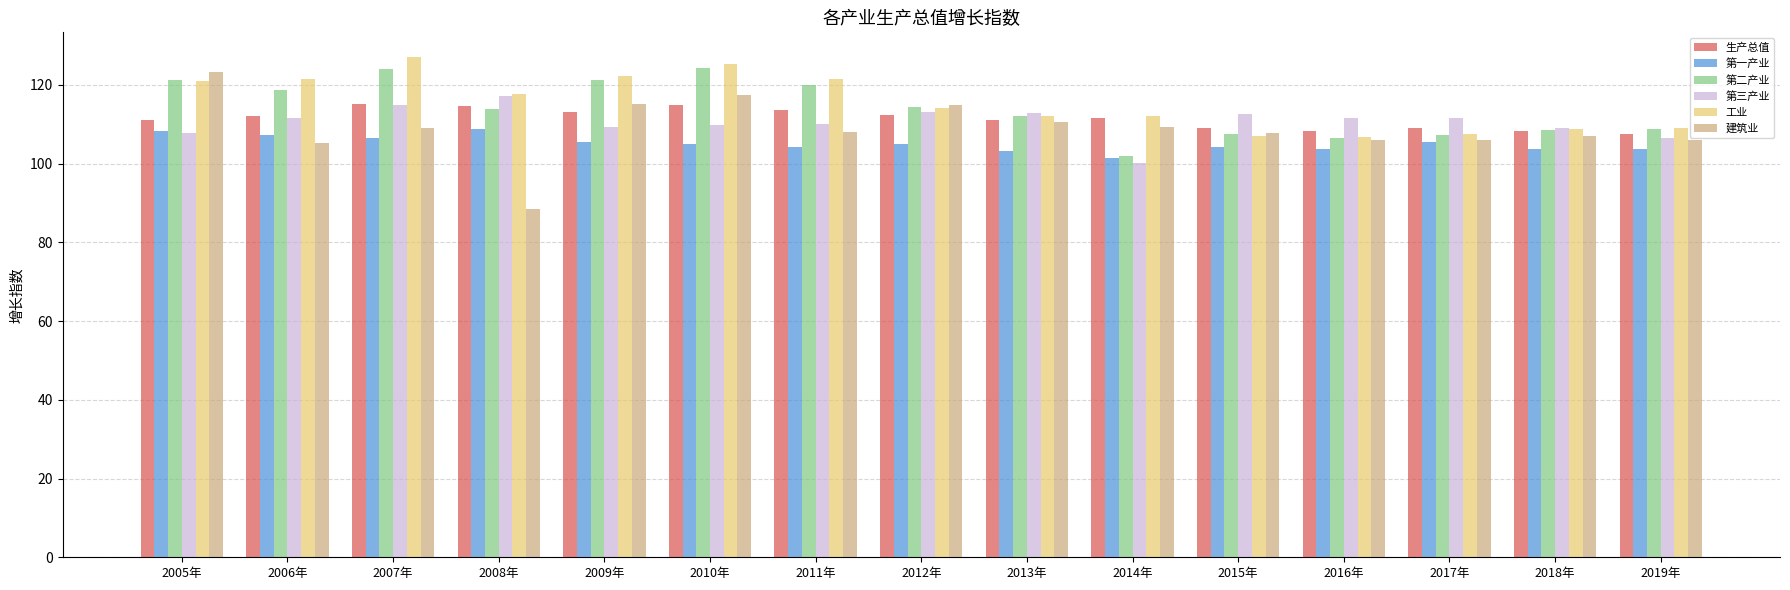

Does the chart contain stacked bars?

No